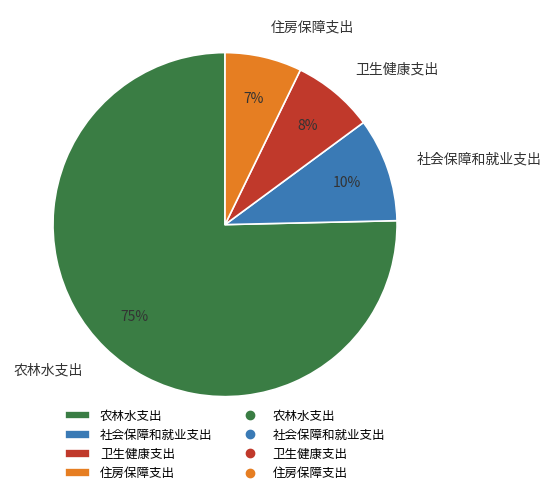

Which category has the biggest portion of the pie?

农林水支出